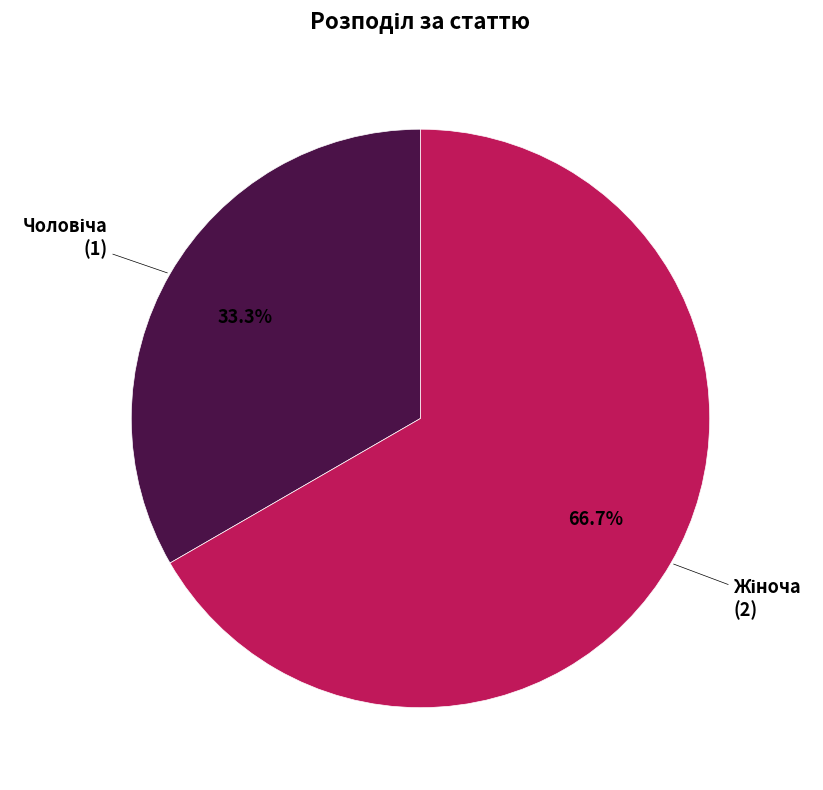

Count the number of slices in the pie.

2